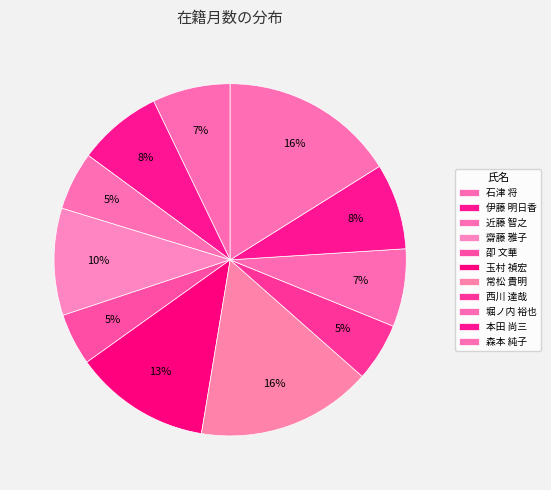

Combined, do 齋藤 雅子 and 伊藤 明日香 account for over 50%?

No